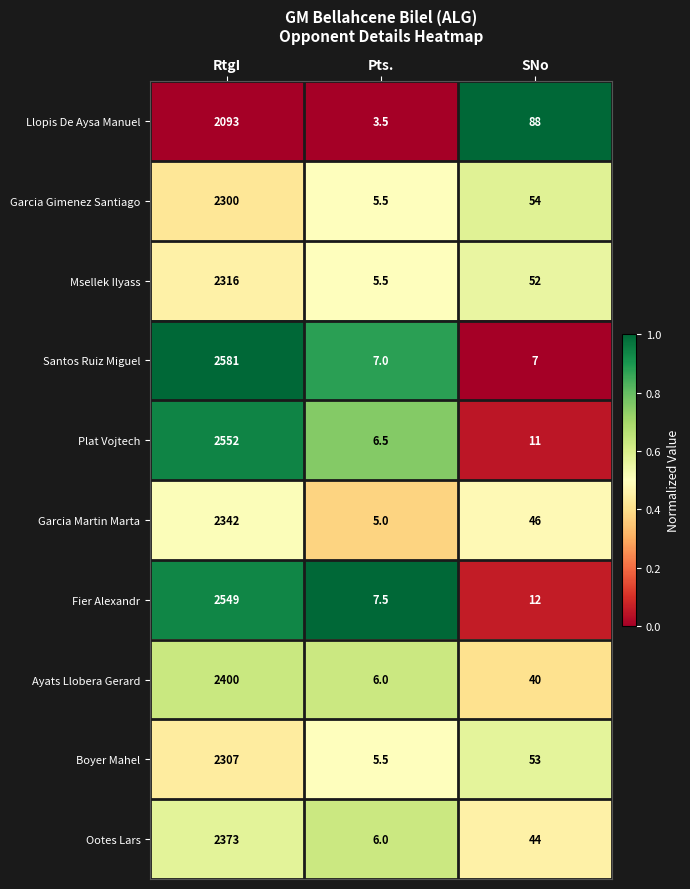

Count the number of categories in the chart.

3